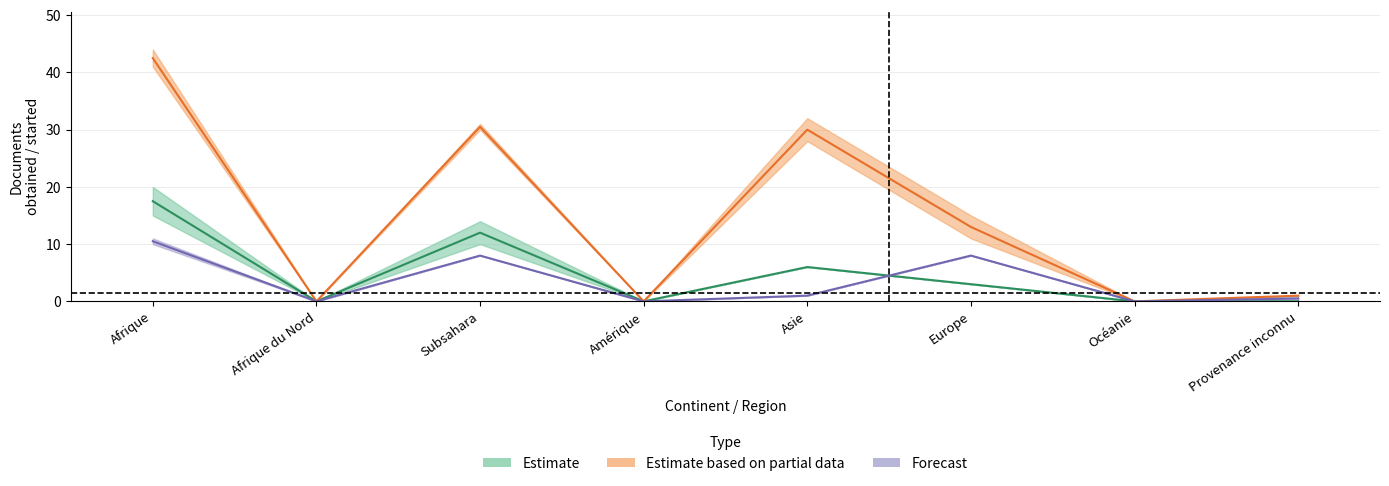

Which series has the widest spread of values?

Débuts org. départ